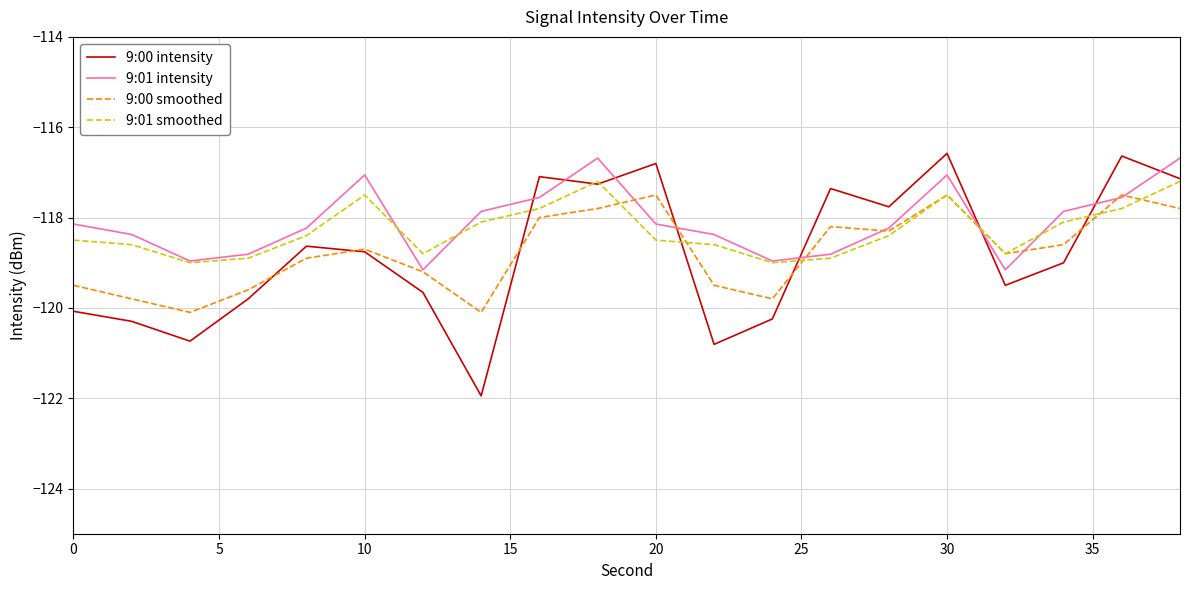

Which series has the widest spread of values?

9:00 intensity